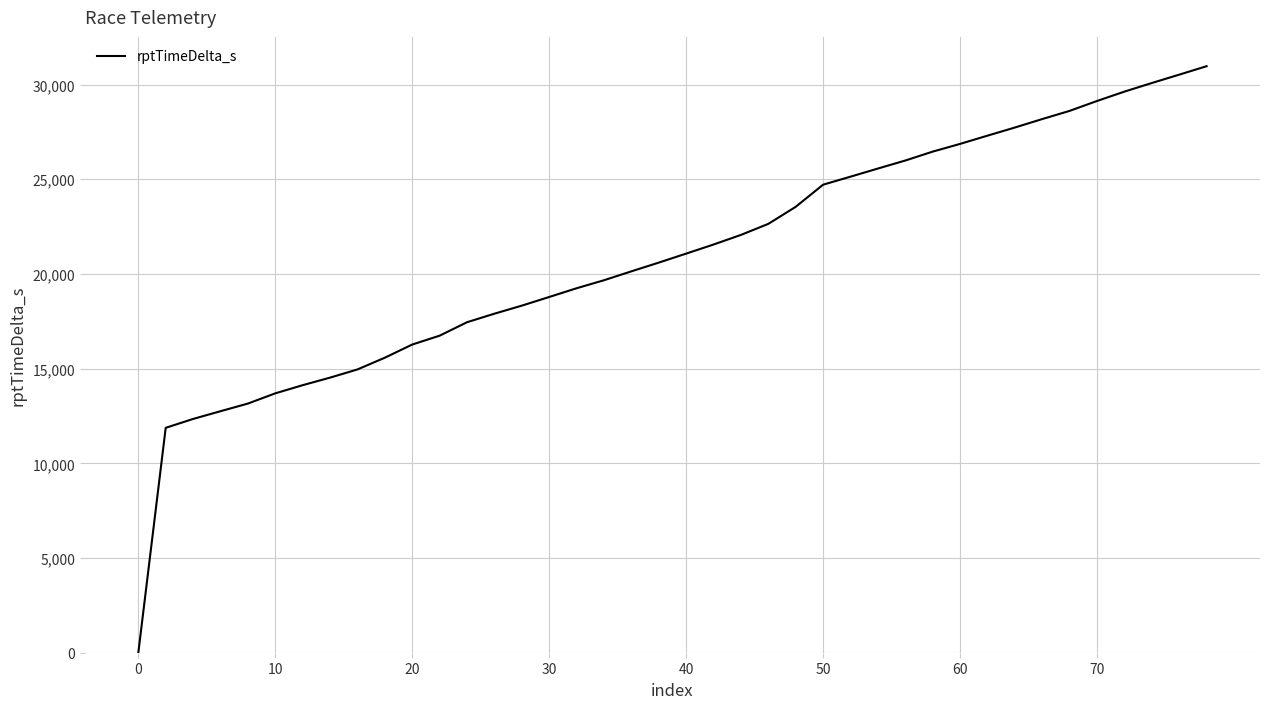

What is the greatest value displayed?

30968